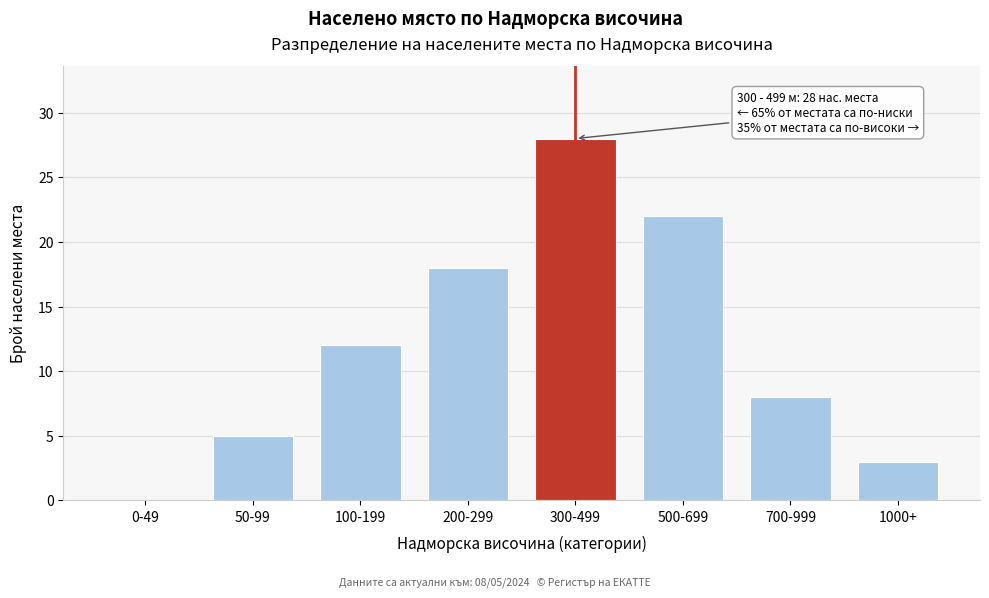

Reading left to right, list all the values displayed in this chart.

0-49=0	50-99=5	100-199=12	200-299=18	300-499=28	500-699=22	700-999=8	1000+=3